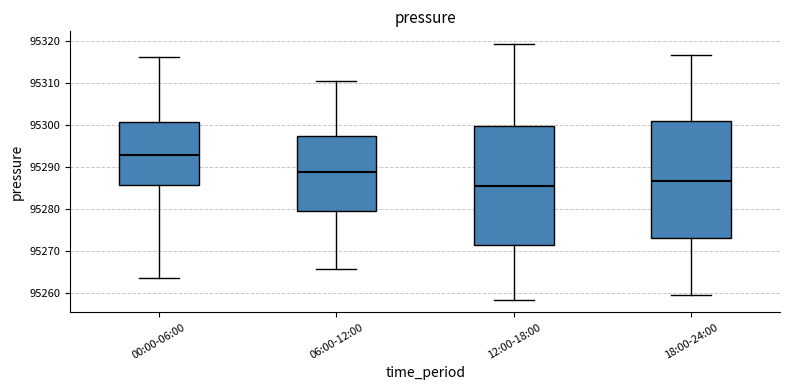

Where is the upper edge of the box for 18:00-24:00 on the y-axis? The values are not printed on the chart, so give them approximately, as read against the axis.

95301